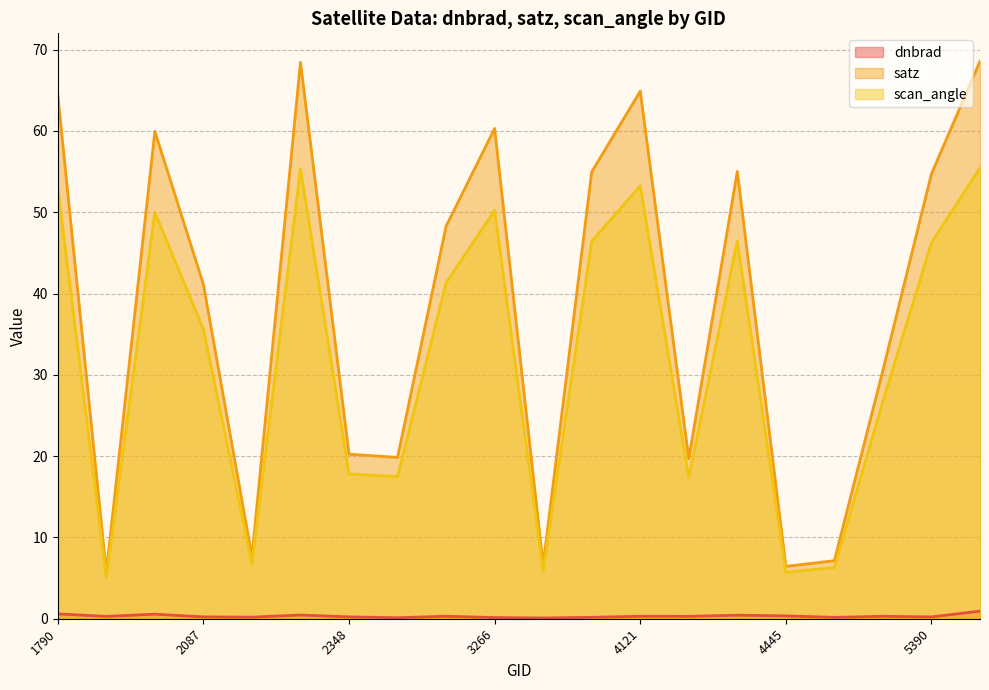

What is the total value across all series at 3338?

12.5